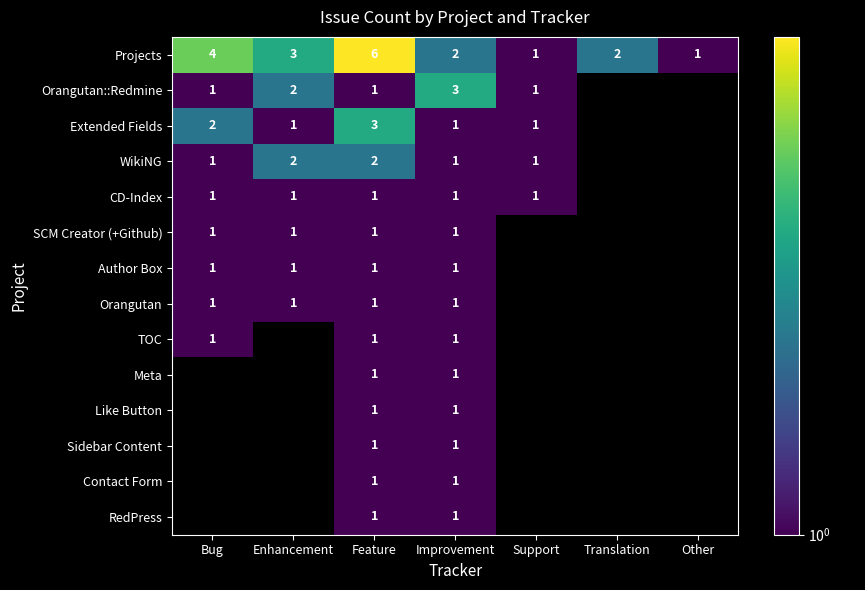

Between Other and Improvement, which is larger?

Improvement